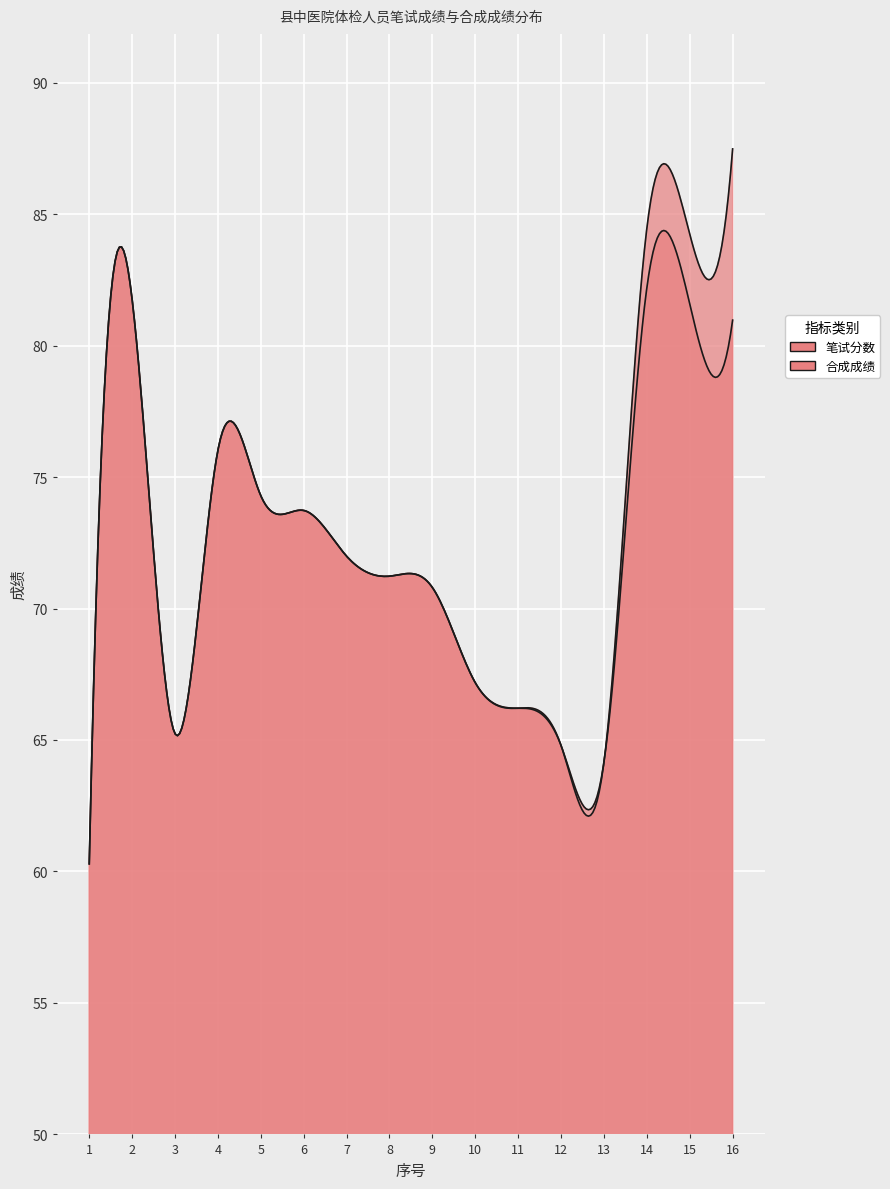

Reading right to left, list all the values displayed in this chart.

笔试分数: 87.5	84.2	84.5	64.2	64.8	66.2	67.2	70.8	71.2	72.0	73.7	74.3	76.0	65.2	81.8	60.3
合成成绩: 81.0	81.6	82.2	64.2	64.8	66.2	67.2	70.8	71.2	72.0	73.7	74.3	76.0	65.2	81.8	60.3